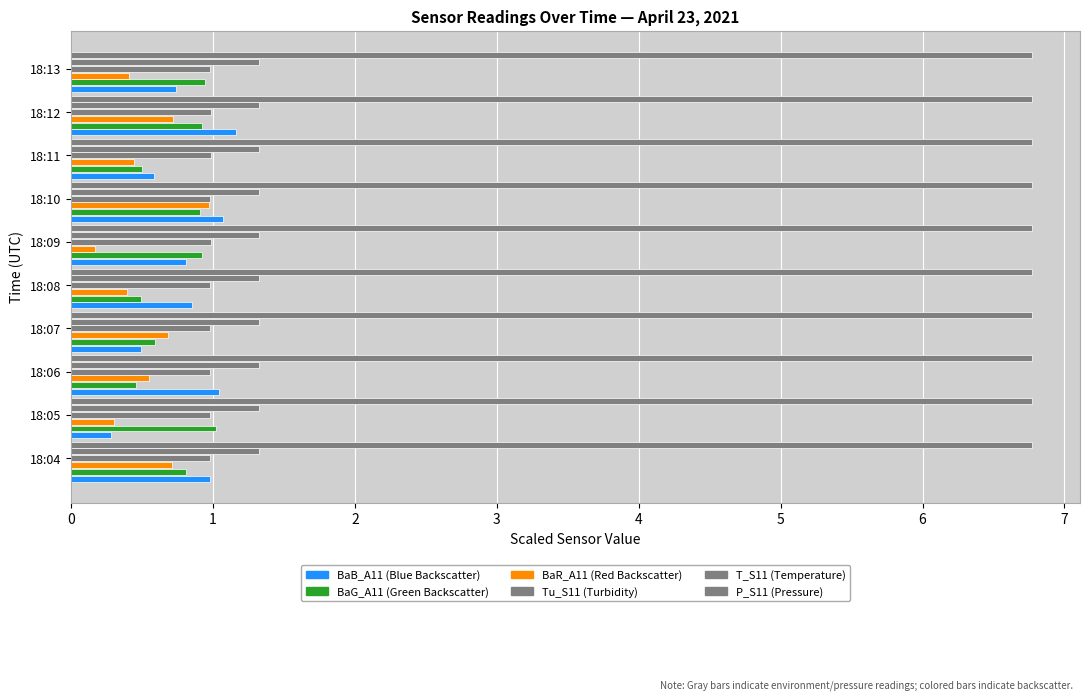

What is the maximum value shown in the chart?

6.8